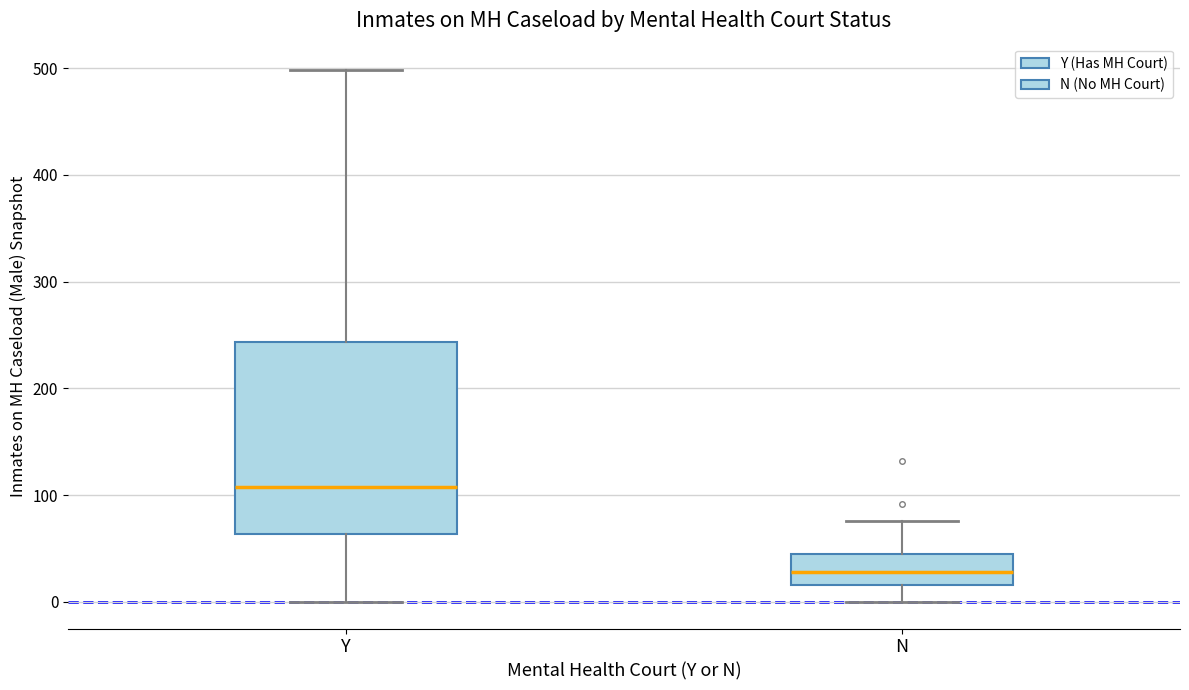

Reading left to right, transcribe this box plot: for each box, give where its median line is, the range the box spans, and where its two whiskers end, as read against the y-axis. The values are not printed on the chart, so give them approximately, as read against the axis.

Y: median 110, box 60 to 240, whiskers 0 to 500
N: median 30, box 20 to 50, whiskers 0 to 80